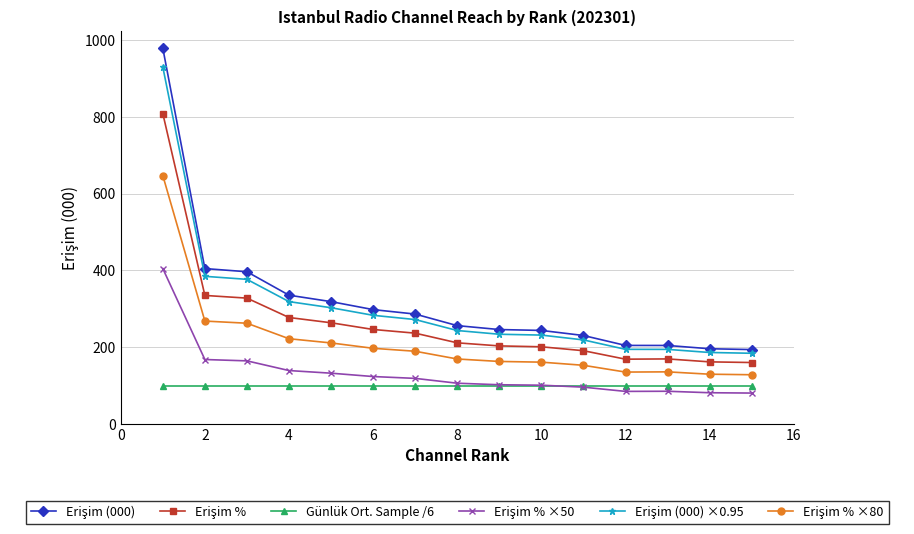

What is the greatest value displayed?

978.9